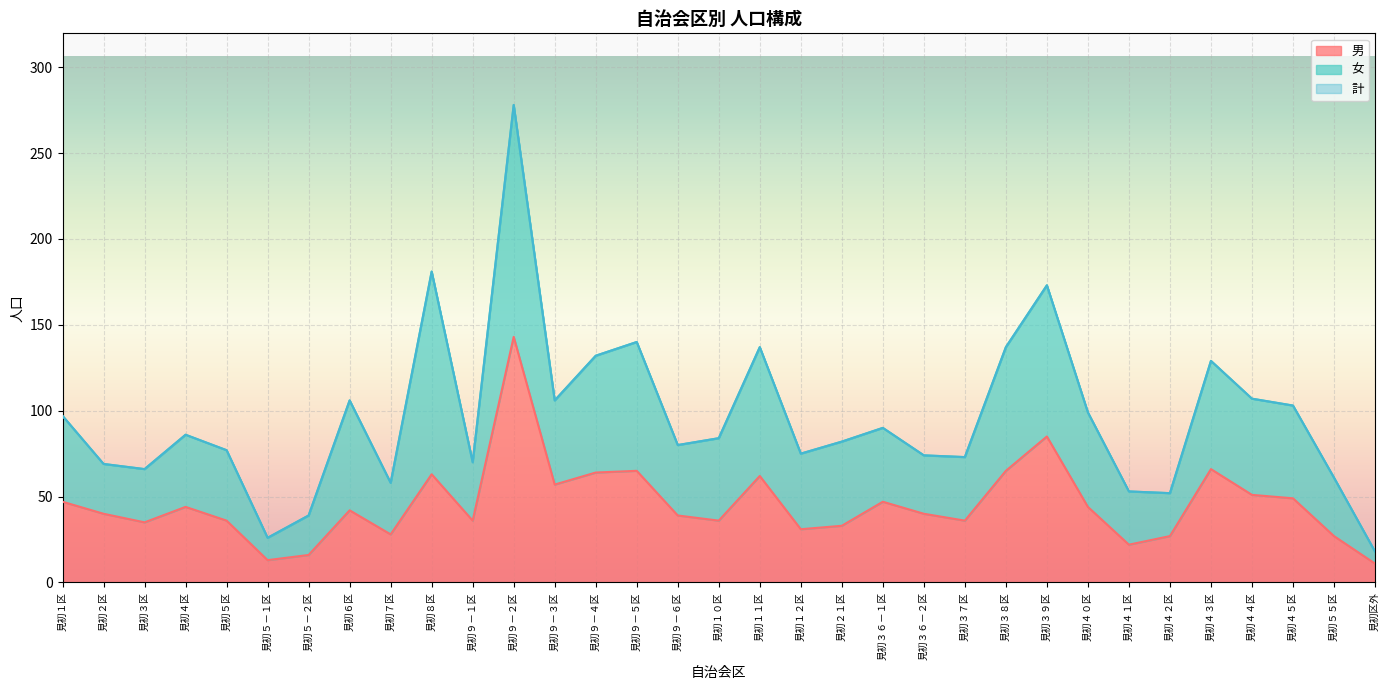

At which label is 計 closest to 148?

見初９－５区